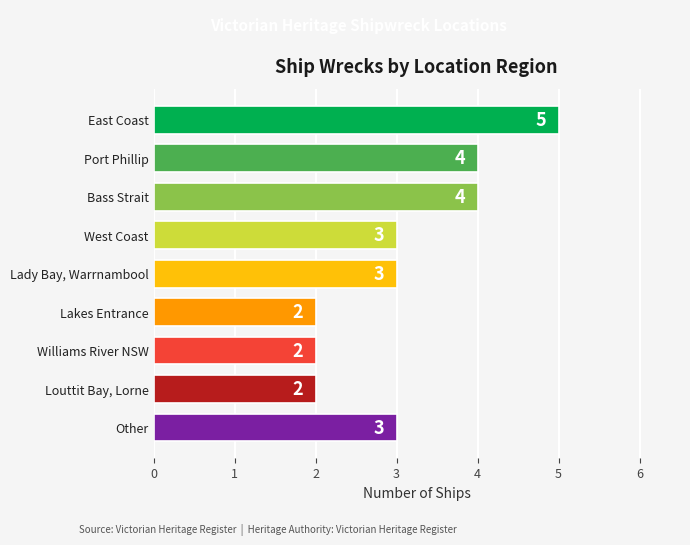

Which has a higher value, Port Phillip or Lady Bay, Warrnambool?

Port Phillip